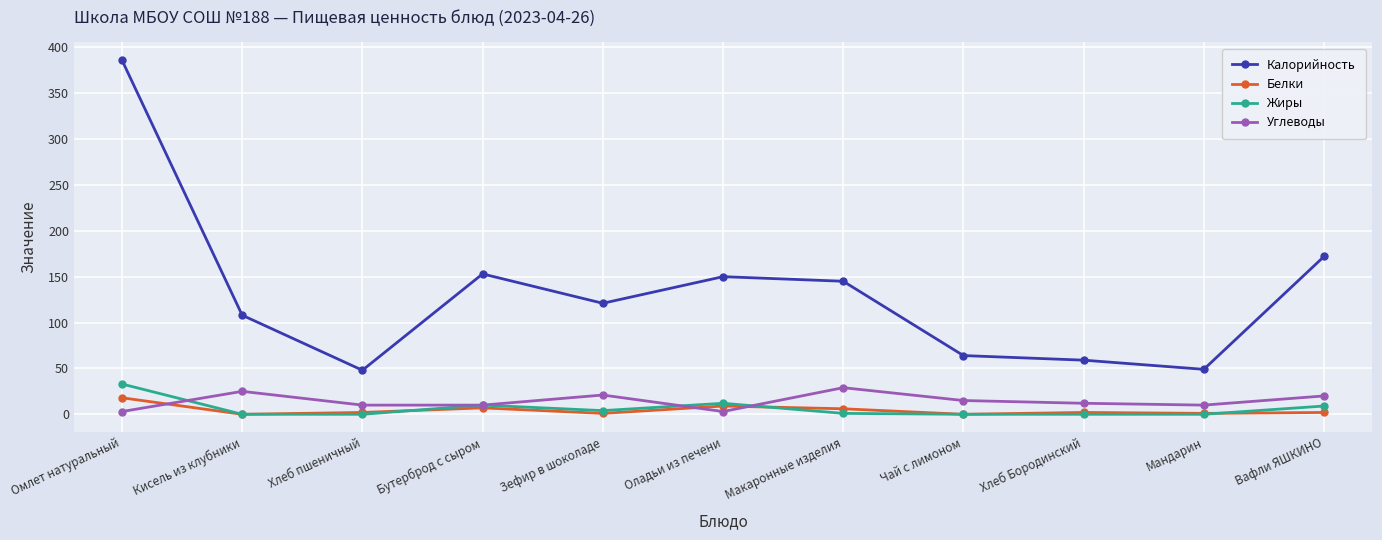

What position from the right is Макаронные изделия?

5